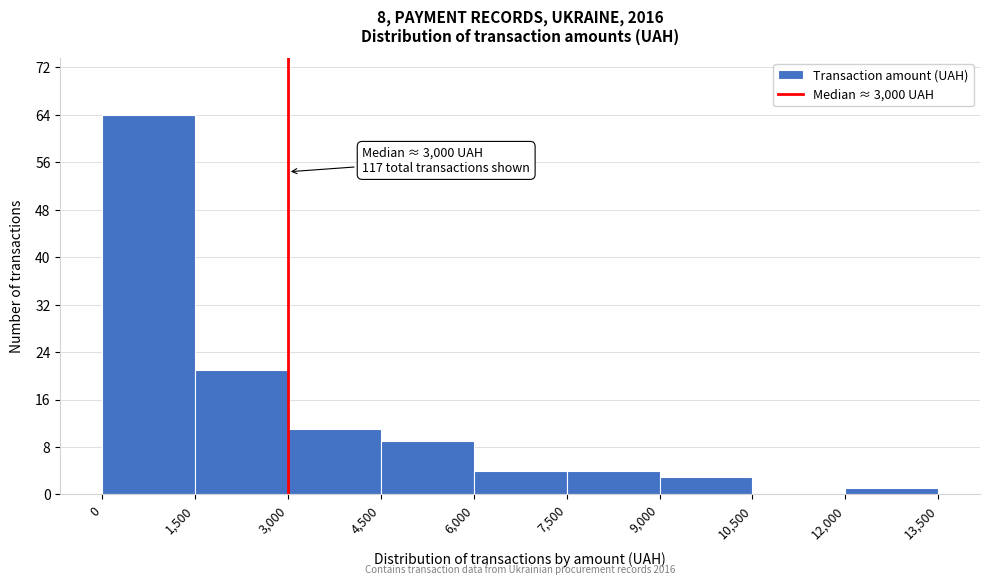

Over which range of the x-axis is the bar tallest?

0 to 1,500